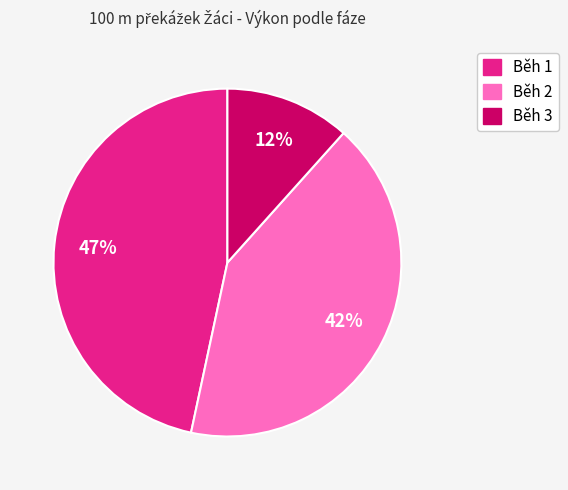

True or false: Běh 1 accounts for 56% of the total.

False